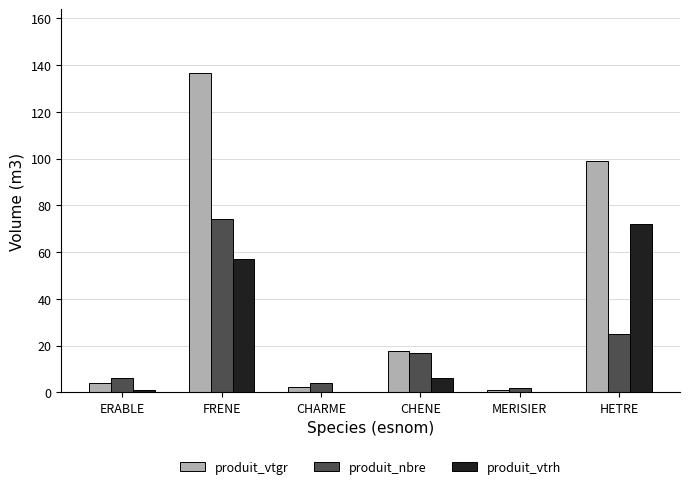

Is the value of produit_nbre at ERABLE greater than the value of produit_vtgr at CHENE?

No